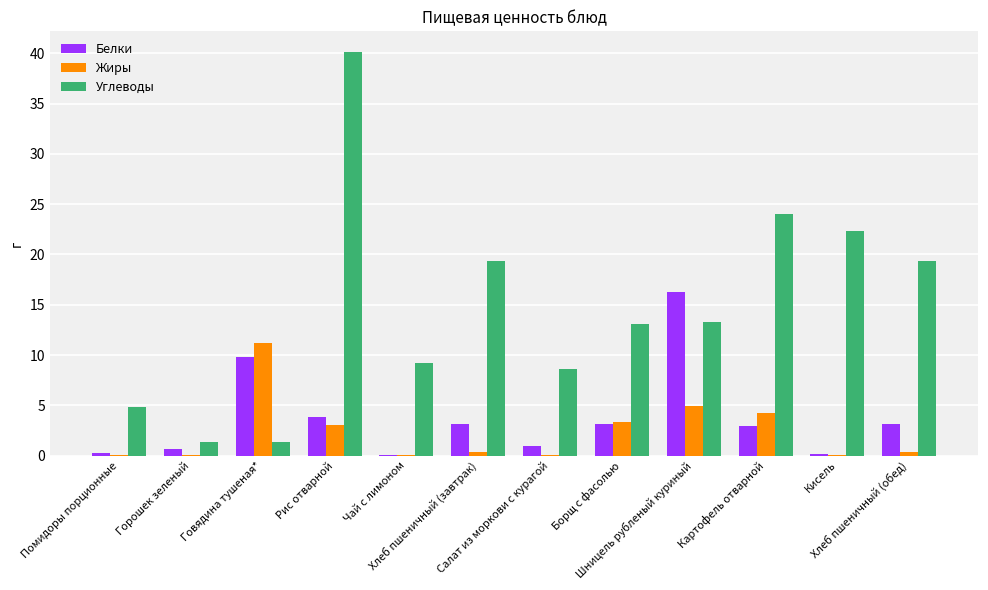

Where is Белки nearest to the value 8?

Говядина тушеная*